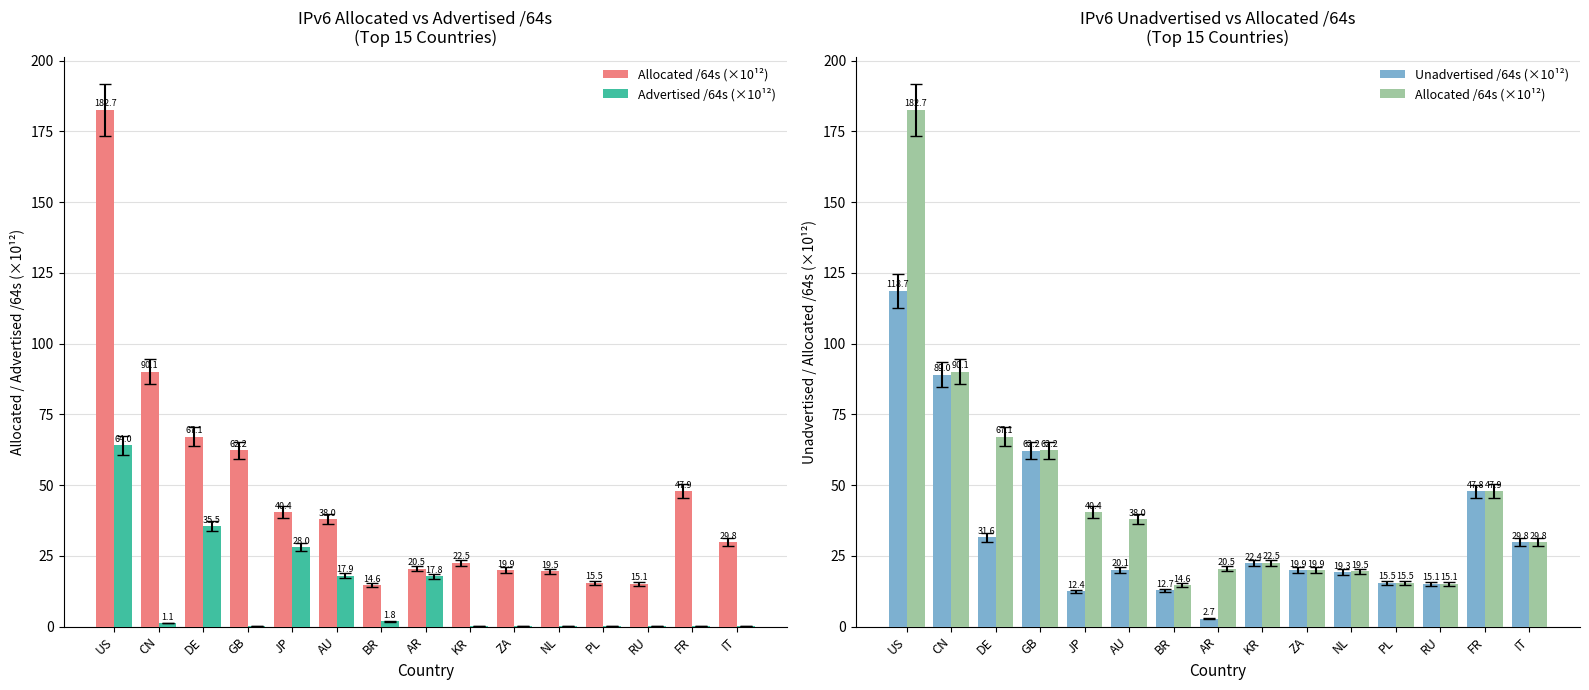

Which category has the highest value in the Allocated /64s (×10¹²) series?

US